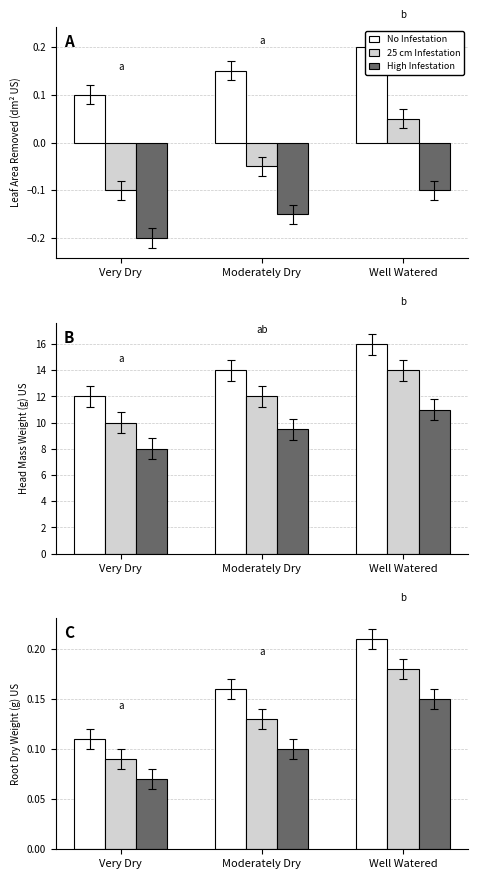

What is the label of the 1st bar from the left?

Very Dry